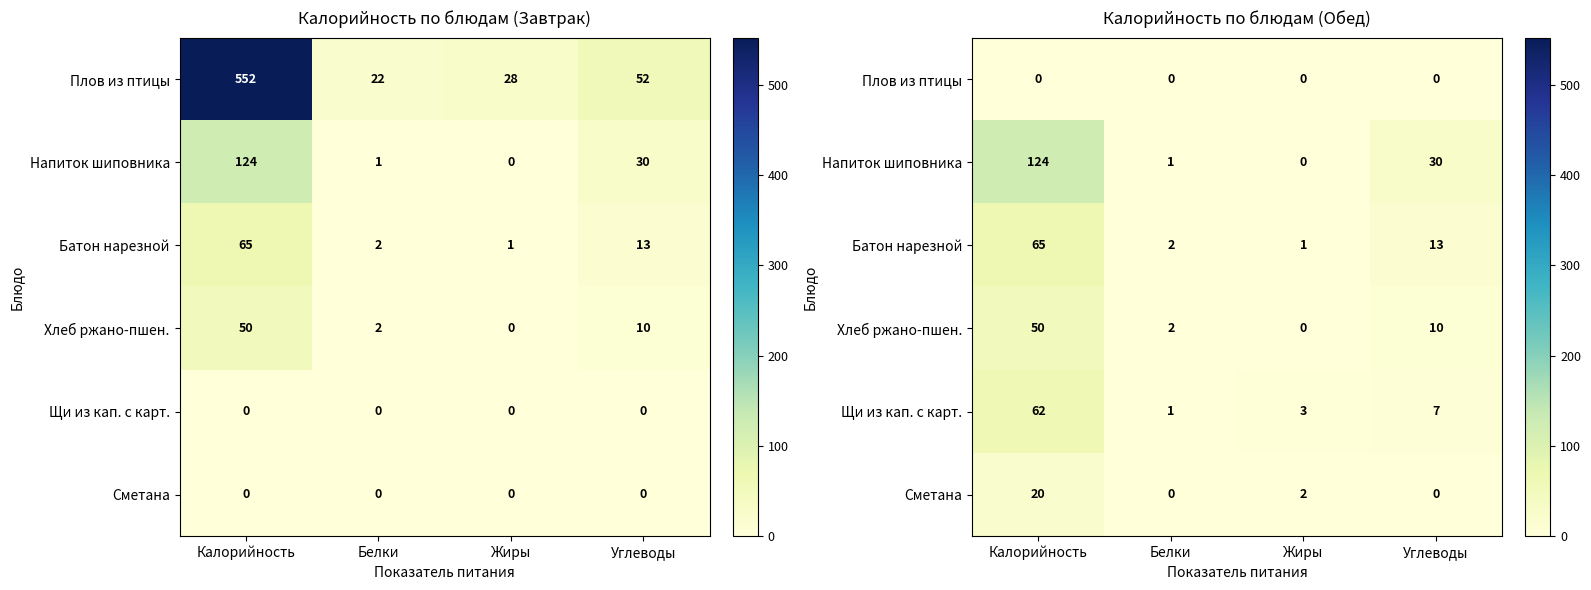

Which category has the lowest value in the Щи из кап. с карт. series?

Белки